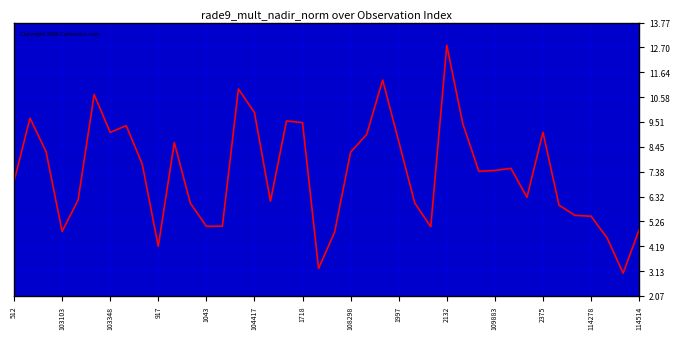

What is the smallest value displayed?

3.0